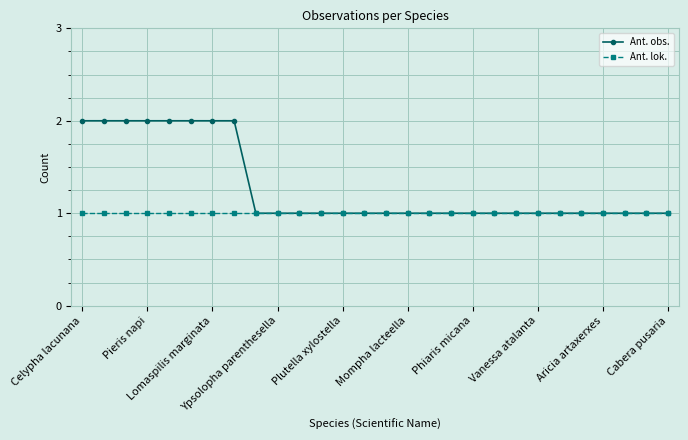

Which series has the largest range (max minus min)?

Ant. obs.